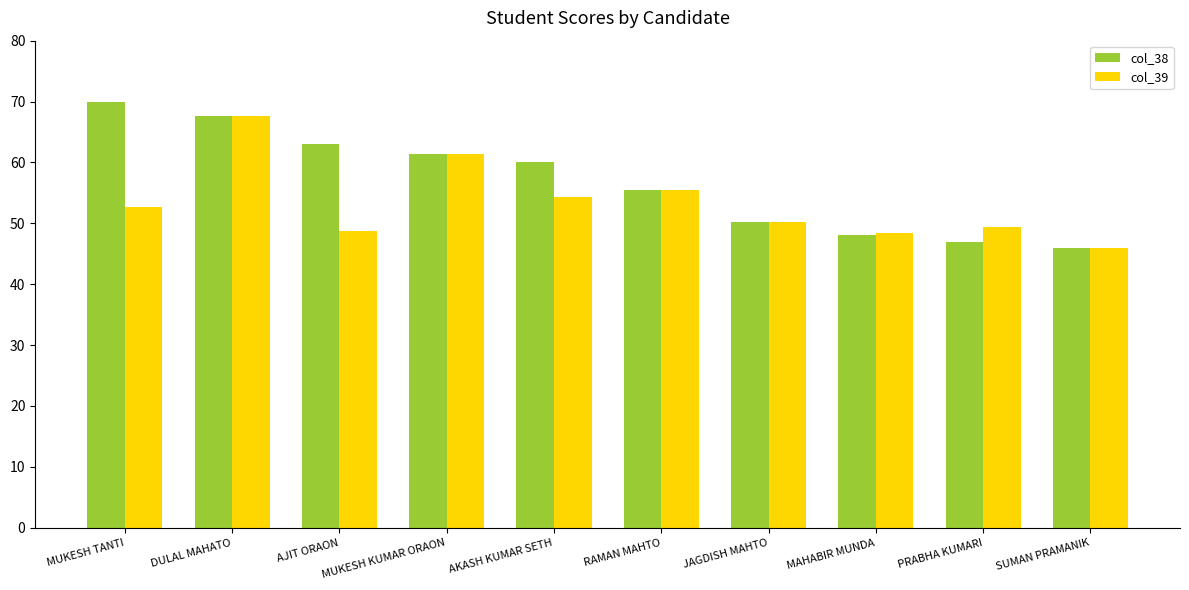

How many data points in col_38 are less than 60?

5